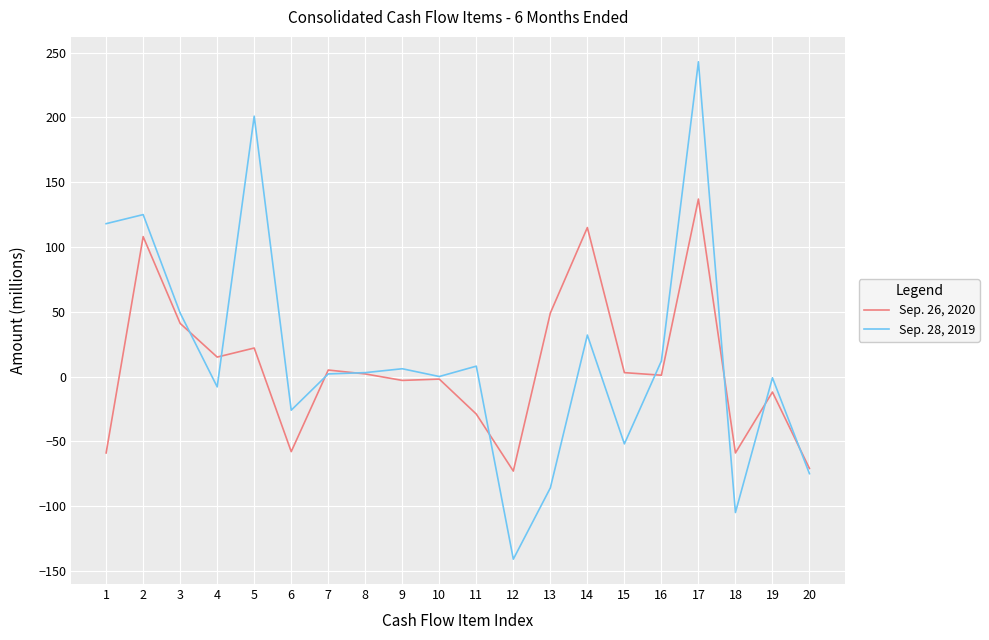

Where do Sep. 28, 2019 and Sep. 26, 2020 first cross each other?

3 and 4